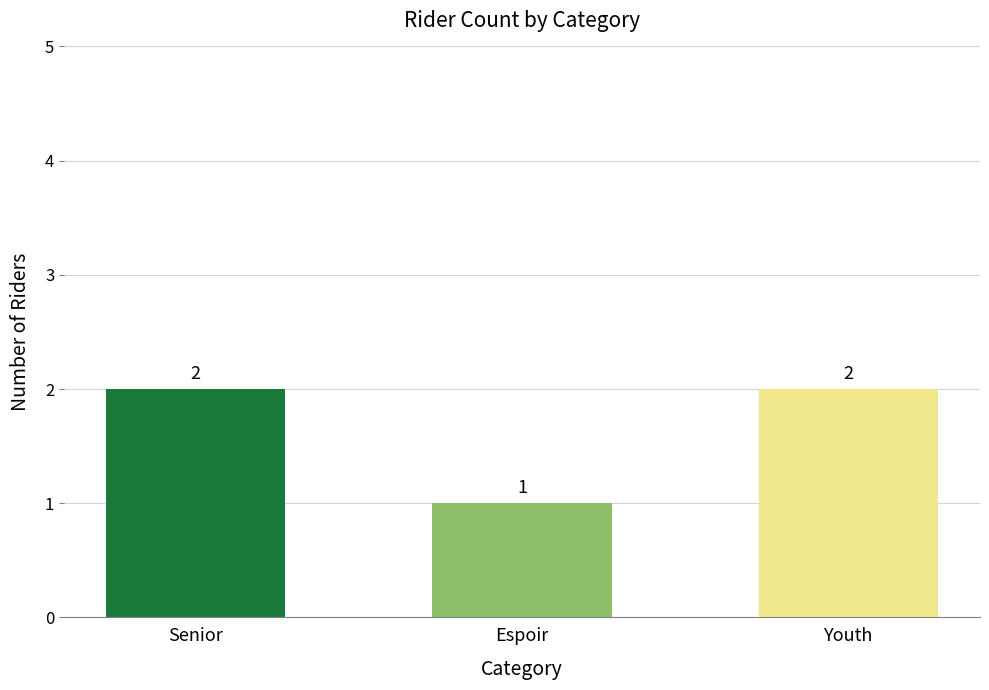

Which label corresponds to the smallest value in the chart?

Espoir